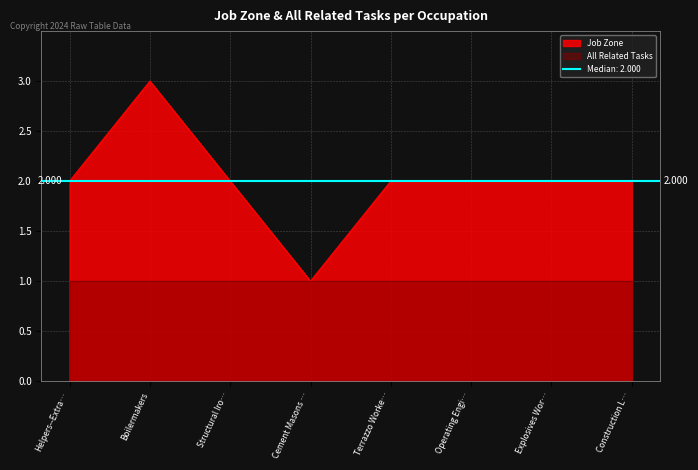

What position from the right is Construction L…?

1